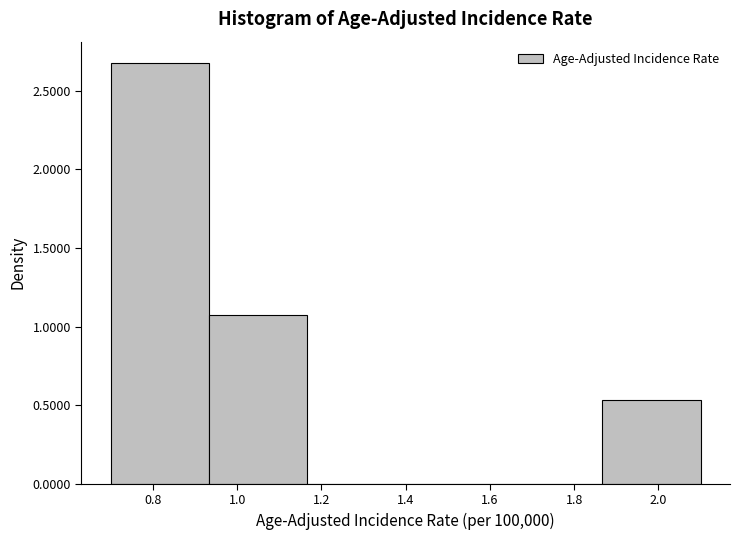

Reading left to right, list every bar in this chart as the range it spans on the x-axis followed by its height. Neither the bar edges nor the heights are printed on the chart, so give them approximately, as read against the axes.

0.70 to 0.94: 2.70
0.94 to 1.16: 1.05
1.16 to 1.40: 0
1.40 to 1.64: 0
1.64 to 1.86: 0
1.86 to 2.10: 0.55